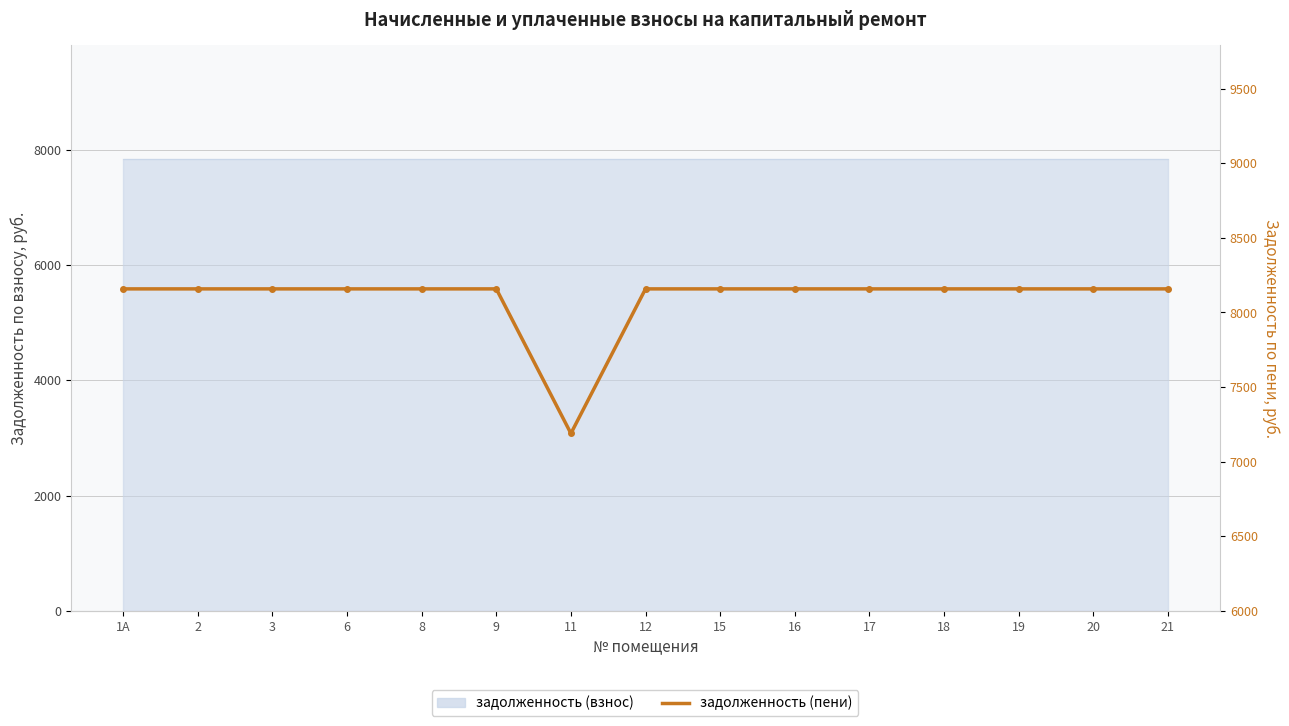

What is the ratio of the value at 18 to the value at 9?

1.0